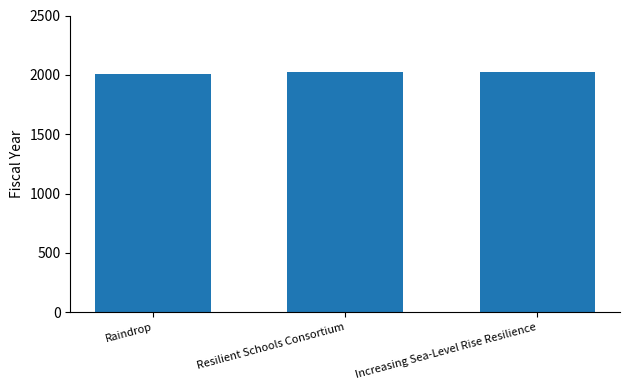

What is the average value?

2017